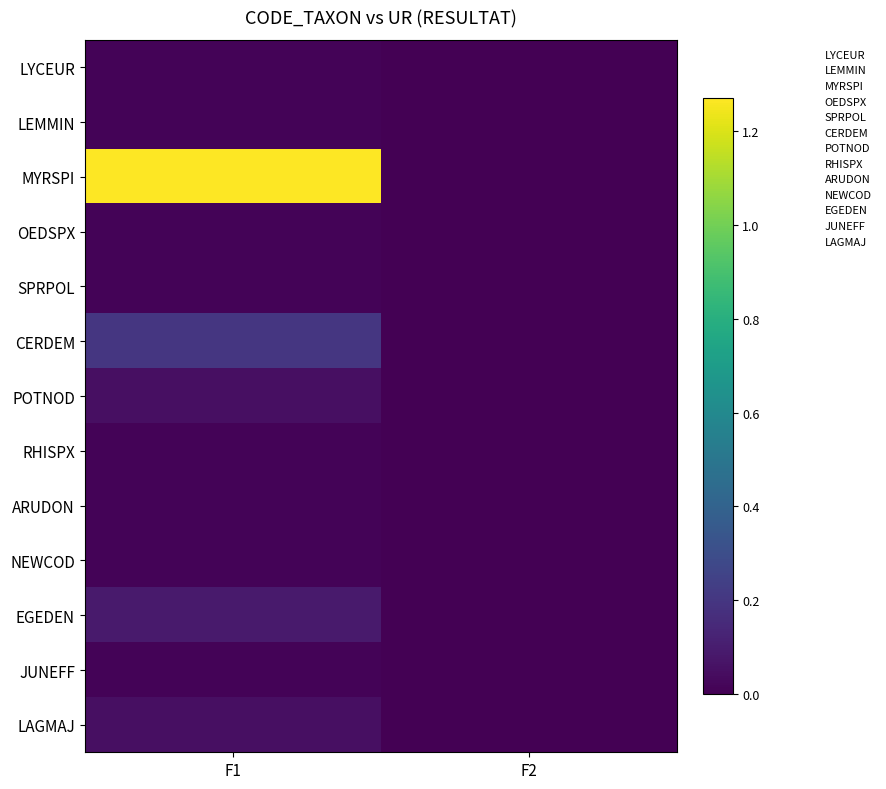

Reading left to right, what are all the values shown in this chart?

LYCEUR: F1=0.0	F2=0.0
LEMMIN: F1=0.0	F2=0.0
MYRSPI: F1=1.3	F2=0.0
OEDSPX: F1=0.0	F2=0.0
SPRPOL: F1=0.0	F2=0.0
CERDEM: F1=0.2	F2=0.0
POTNOD: F1=0.1	F2=0.0
RHISPX: F1=0.0	F2=0.0
ARUDON: F1=0.0	F2=0.0
NEWCOD: F1=0.0	F2=0.0
EGEDEN: F1=0.1	F2=0.0
JUNEFF: F1=0.0	F2=0.0
LAGMAJ: F1=0.1	F2=0.0